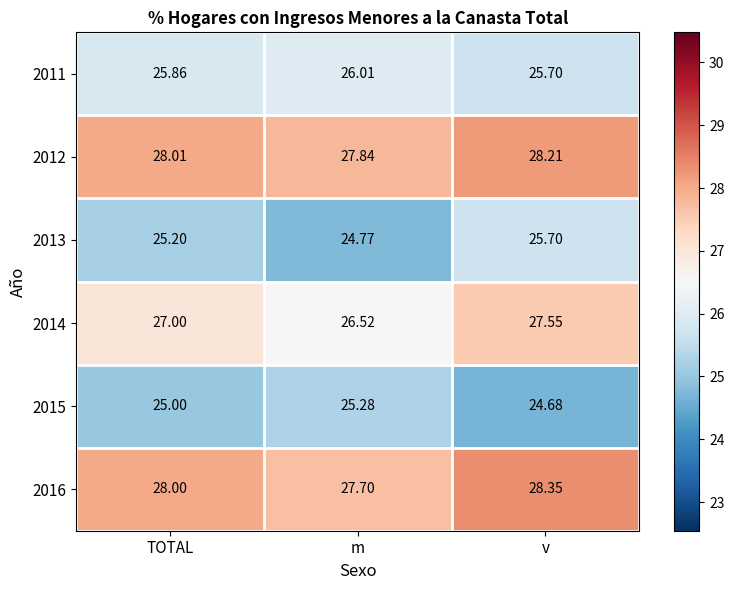

Rank the categories by 2012 value from lowest to highest.

m, TOTAL, v